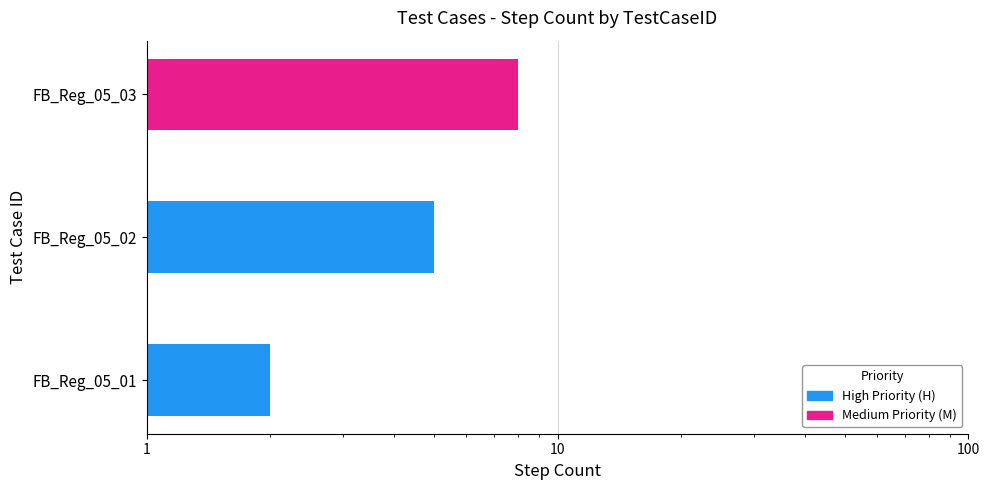

List the labels in order of value, smallest first.

FB_Reg_05_01, FB_Reg_05_02, FB_Reg_05_03